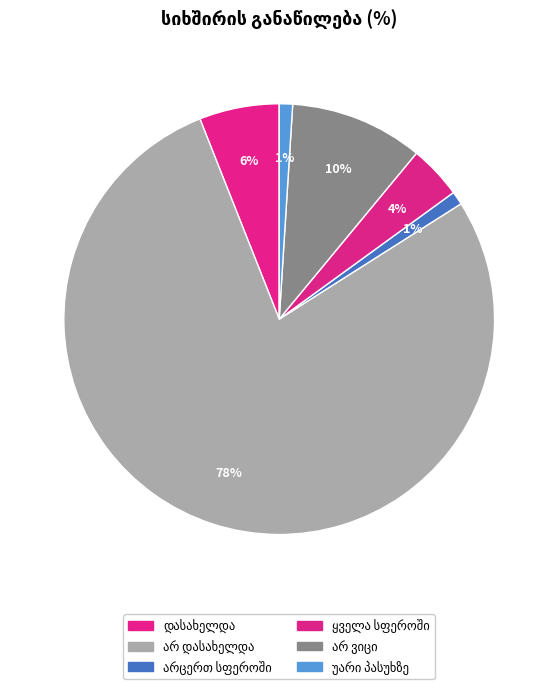

To the nearest percent, what is the difference between the largest and smallest slice percentages?

77%